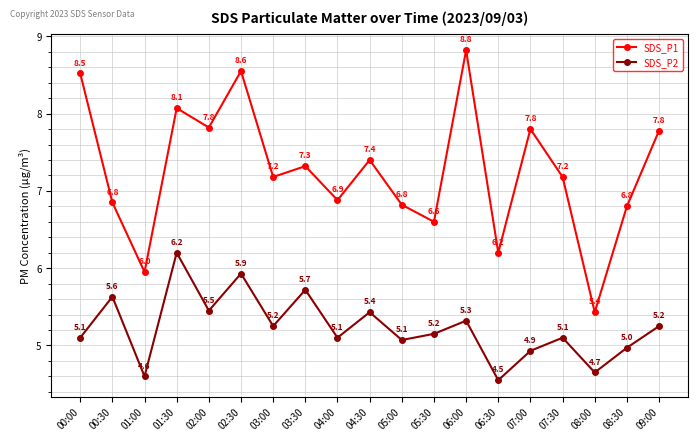

Is it true that SDS_P1 equals 14.0 at 02:30?

False